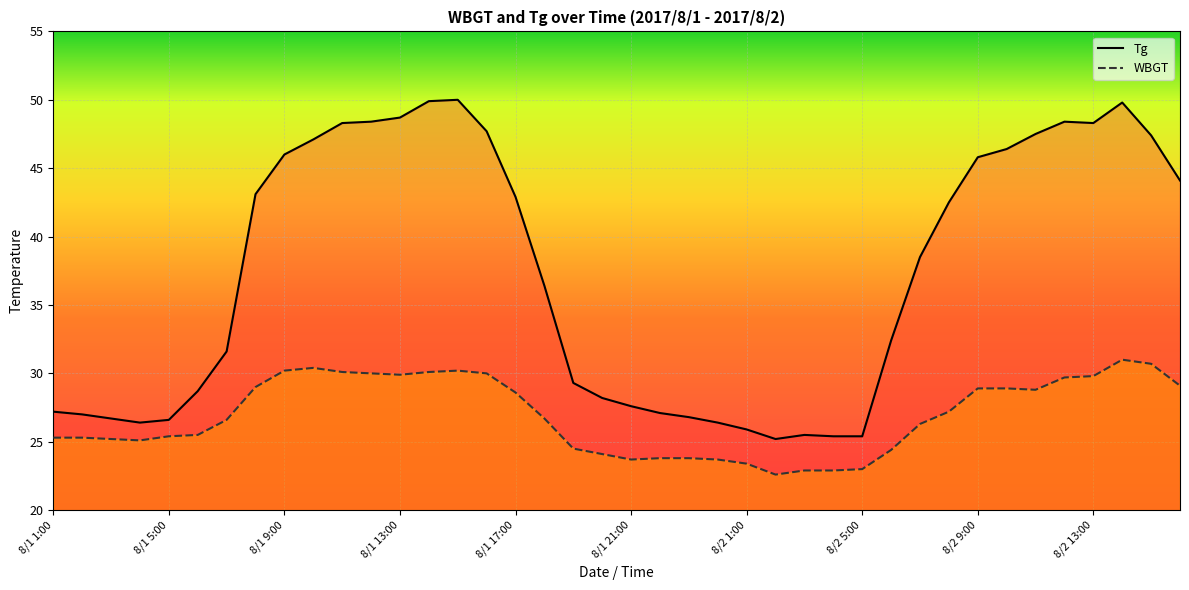

What is the value of the WBGT (line) point at the 13th from the left?

29.9